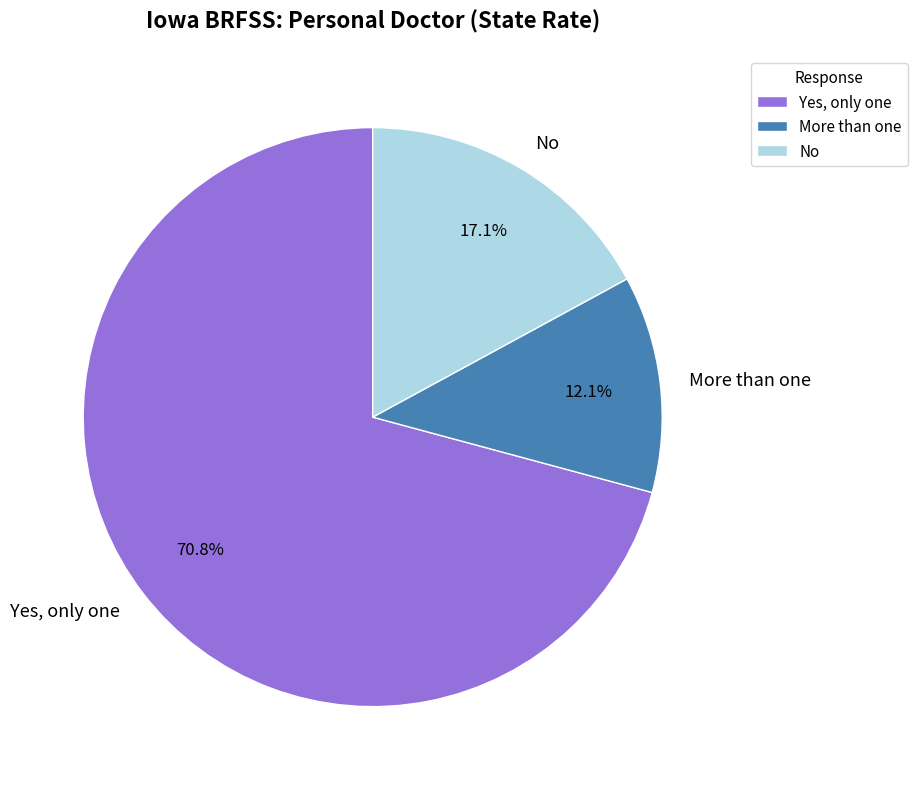

Which category has the biggest portion of the pie?

Yes, only one